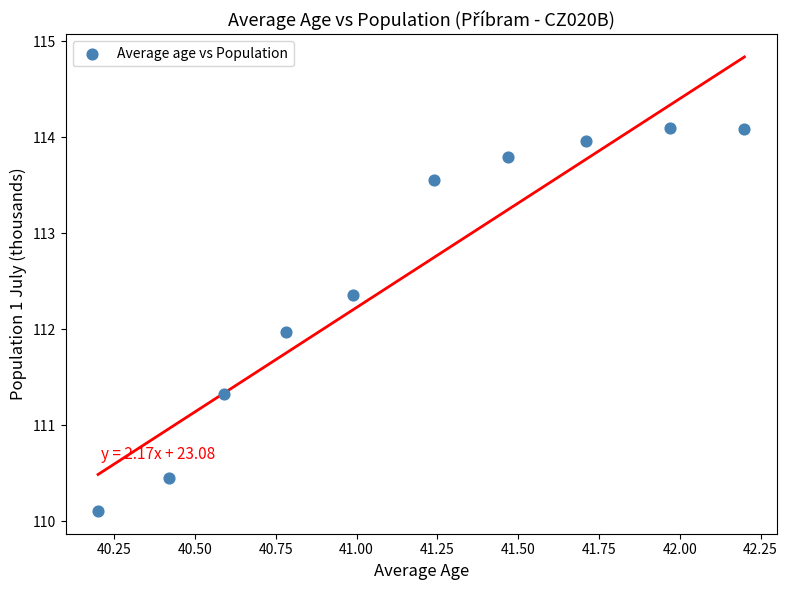

What is the average Y value?

112.6